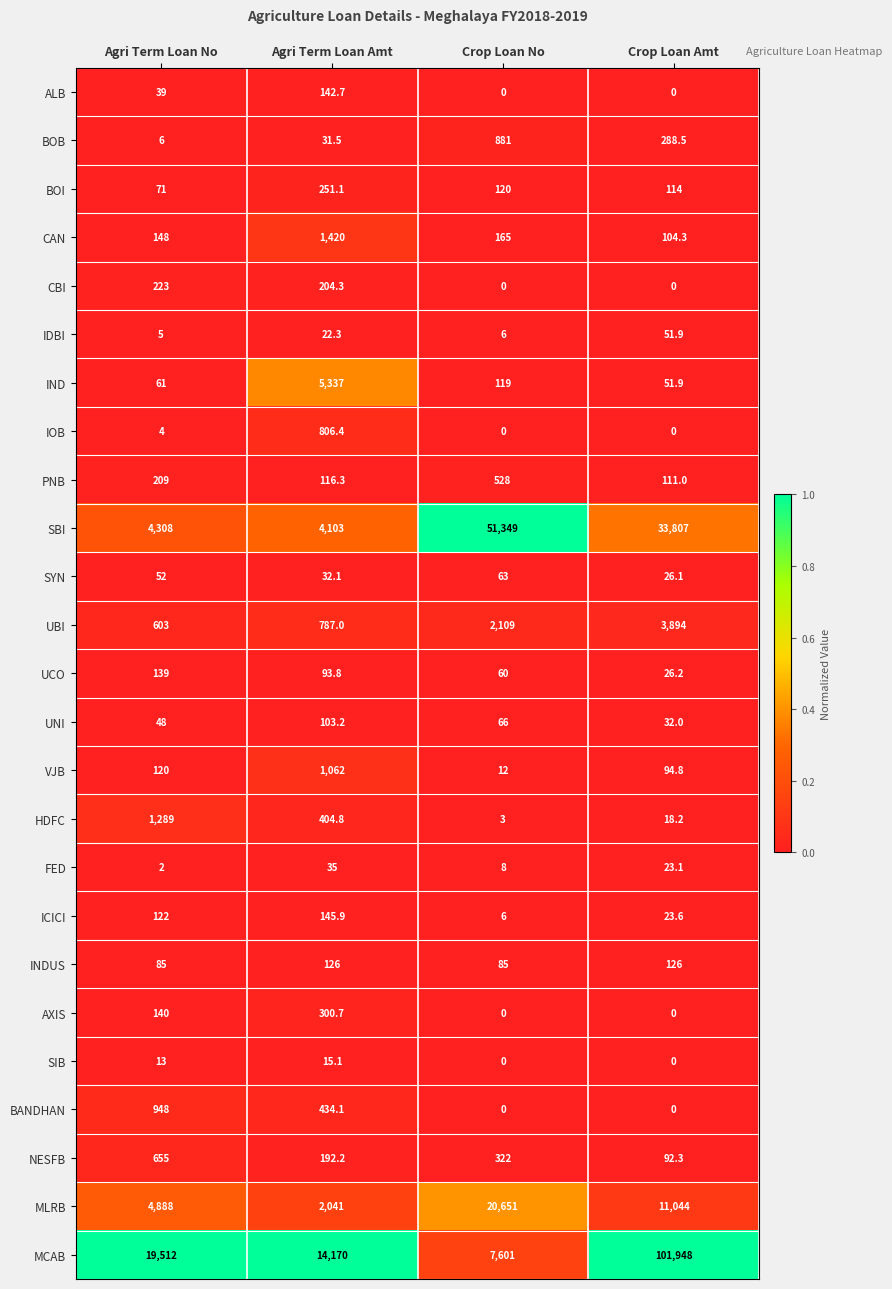

At which category is the sum across all series the highest?

Crop Loan Amt